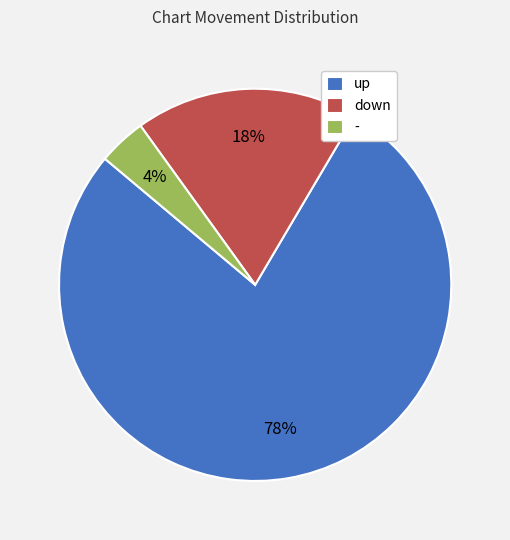

To the nearest percent, what is the average slice percentage?

33%